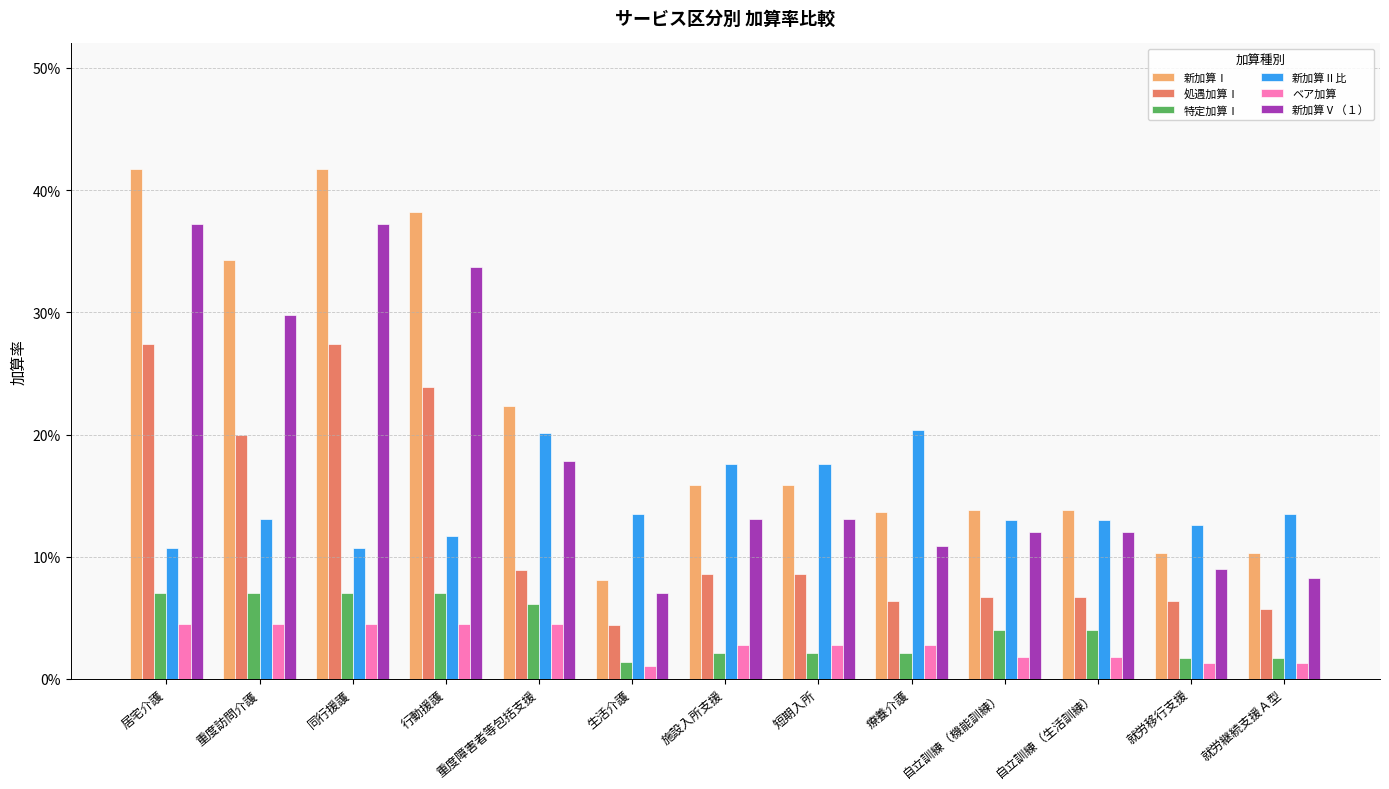

Are the bars horizontal?

No